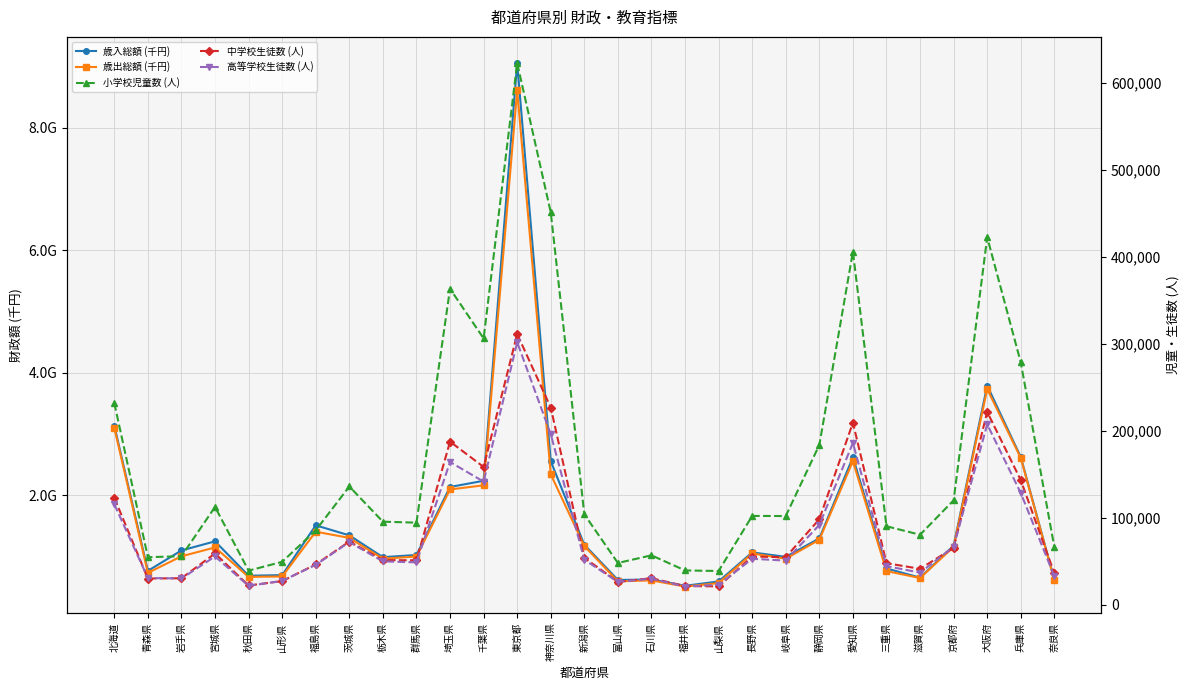

At which category is the sum across all series the highest?

東京都